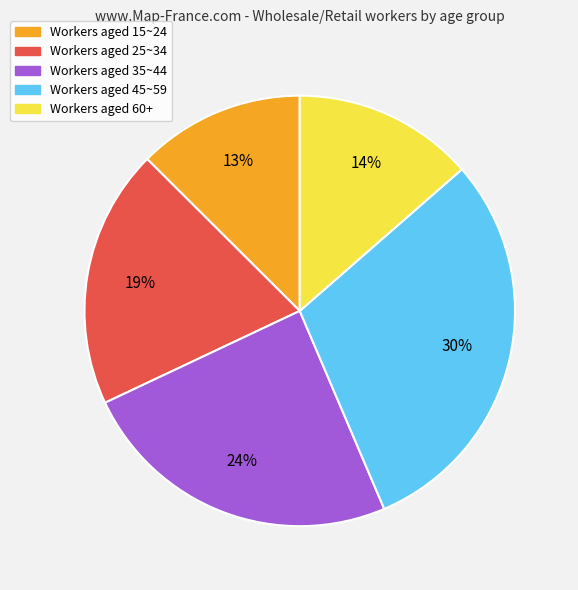

To the nearest percent, what is the difference between the largest and smallest slice percentages?

17%